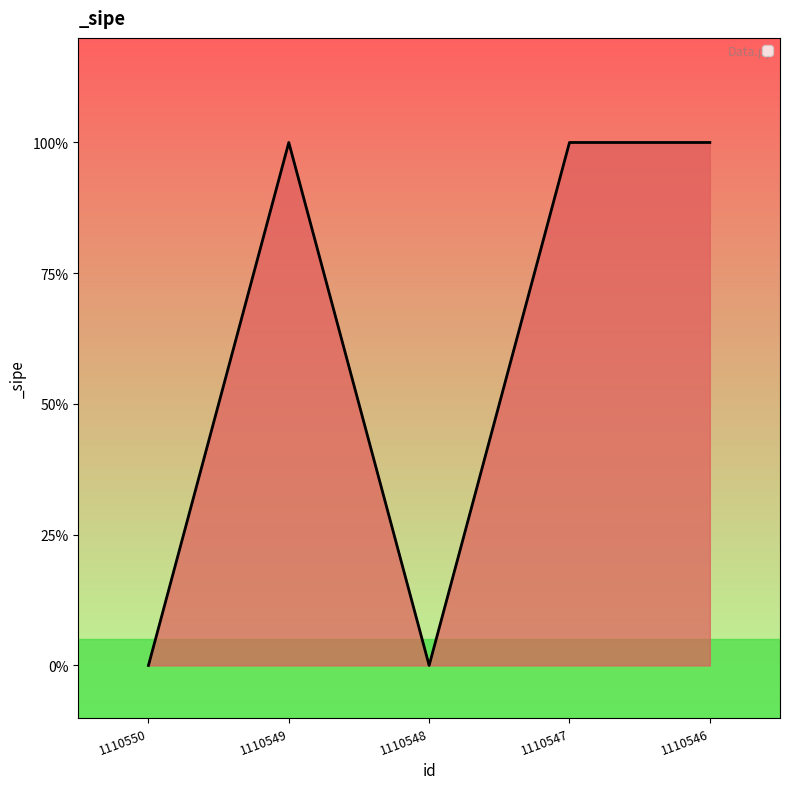

What is the difference between the maximum and minimum values?

1